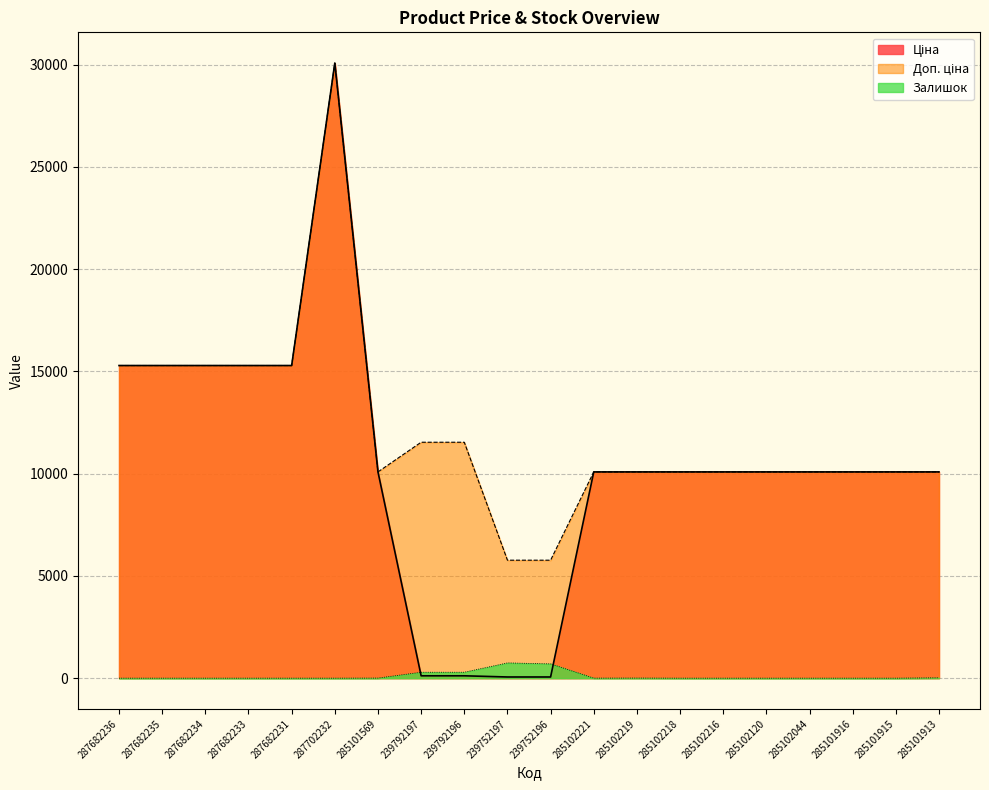

How many lines are shown in the chart?

3